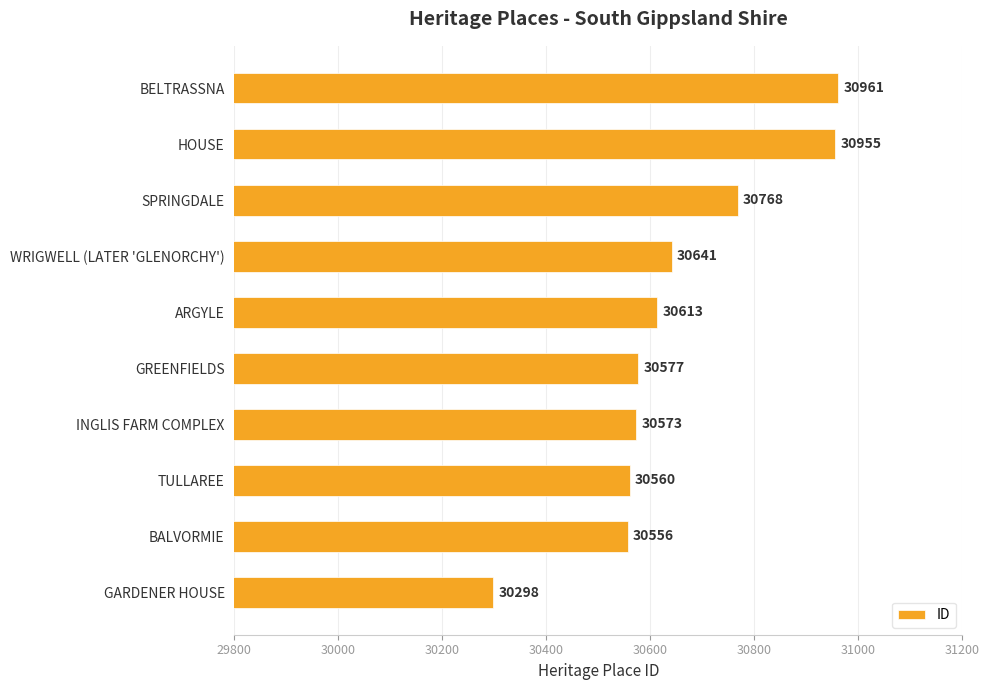

Reading bottom to top, transcribe all the data shown in this chart.

30298	30556	30560	30573	30577	30613	30641	30768	30955	30961